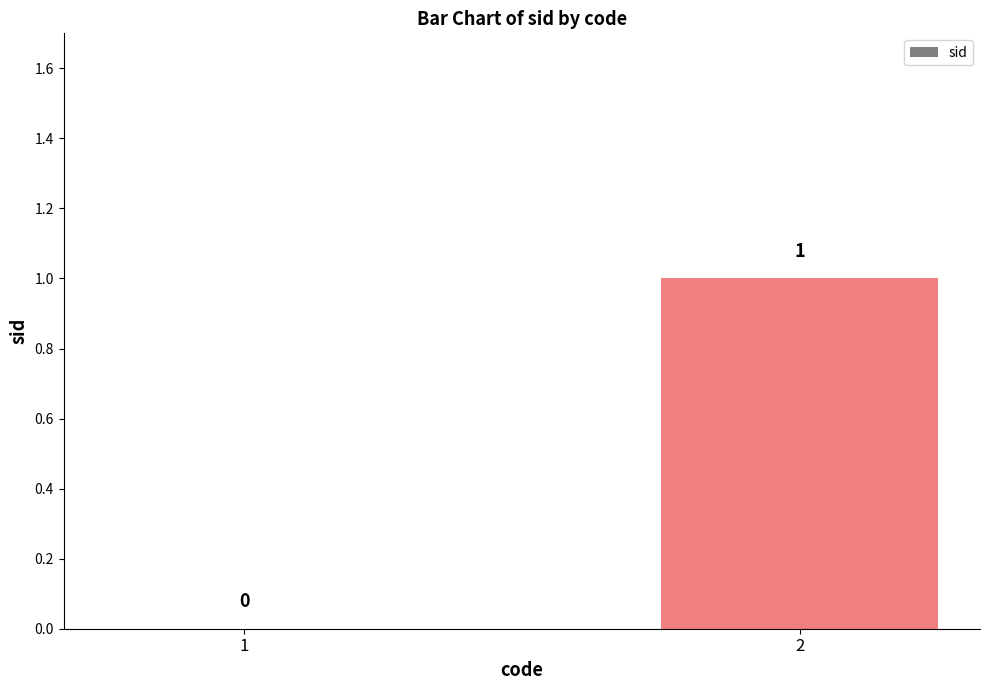

Reading left to right, list all the values displayed in this chart.

1=0	2=1